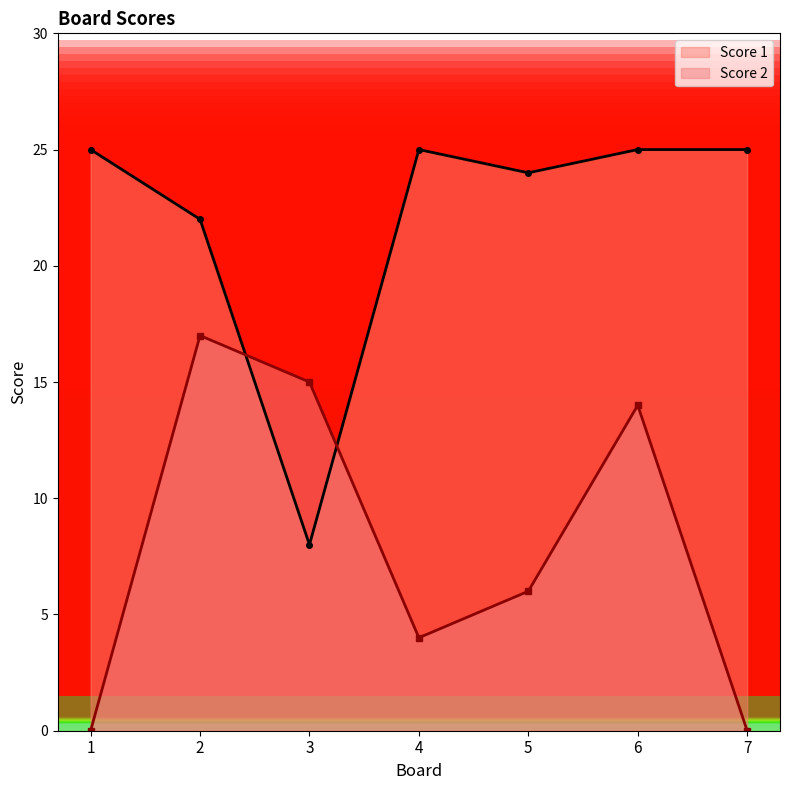

At how many categories does at least one series exceed 4?

7